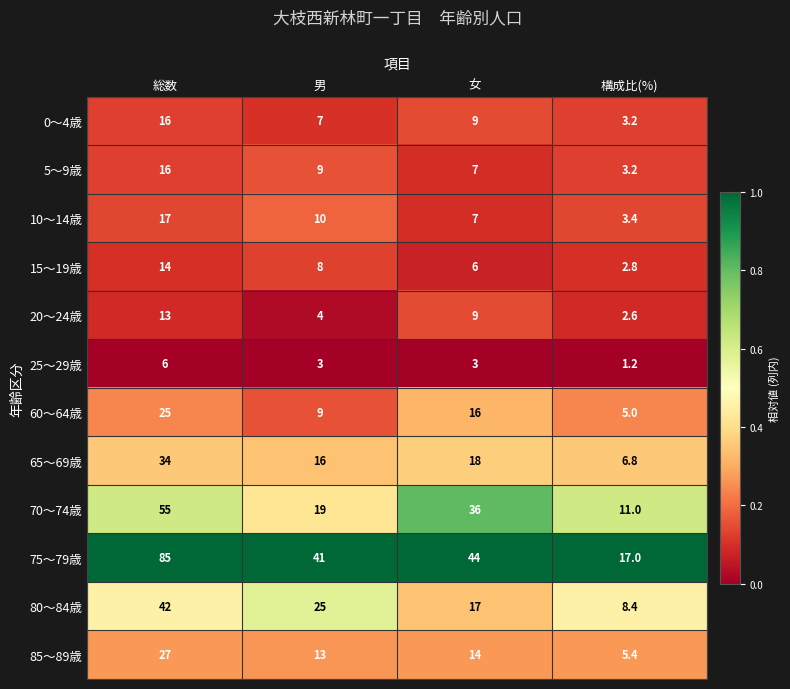

Rank the categories by 5～9歳 value from lowest to highest.

構成比(%), 女, 男, 総数